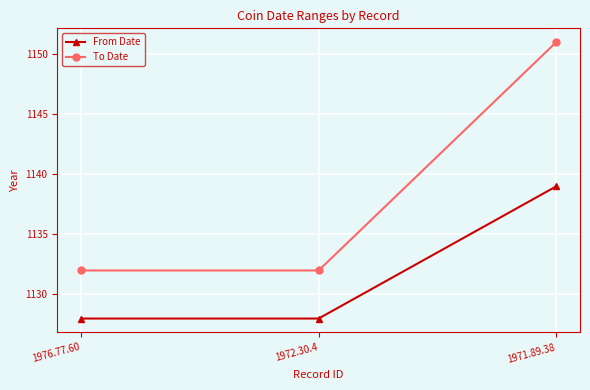

Which series has the largest total across all categories?

To Date